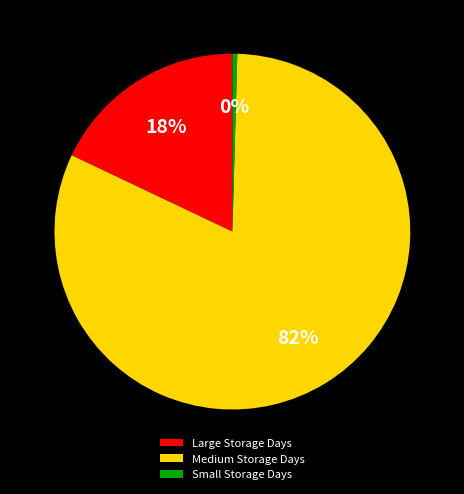

To the nearest percent, what is the difference between the Medium Storage Days and Large Storage Days slice percentages?

64%